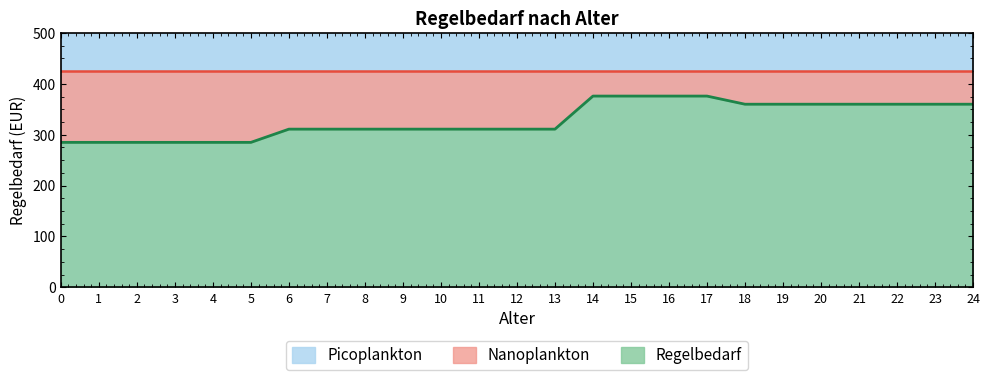

Does the chart display data point markers on the line(s)?

No